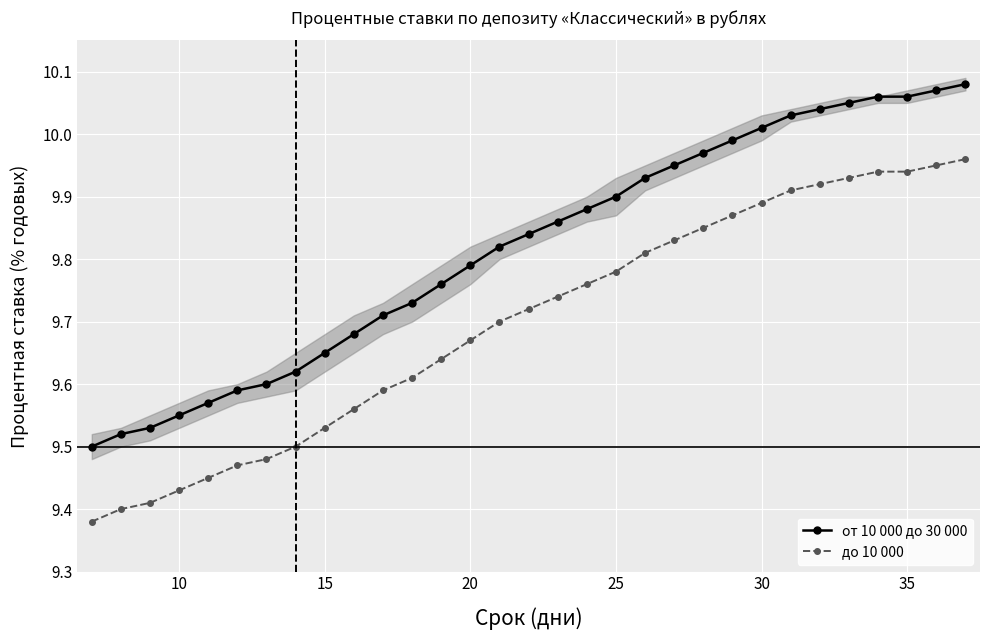

Reading left to right, what are all the values shown in this chart?

от 10 000 до 30 000: 9.5	9.5	9.5	9.6	9.6	9.6	9.6	9.6	9.7	9.7	9.7	9.7	9.8	9.8	9.8	9.8	9.9	9.9	9.9	9.9	9.9	10.0	10.0	10.0	10.0	10.0	10.1	10.1	10.1	10.1	10.1
до 10 000: 9.4	9.4	9.4	9.4	9.4	9.5	9.5	9.5	9.5	9.6	9.6	9.6	9.6	9.7	9.7	9.7	9.7	9.8	9.8	9.8	9.8	9.8	9.9	9.9	9.9	9.9	9.9	9.9	9.9	9.9	10.0